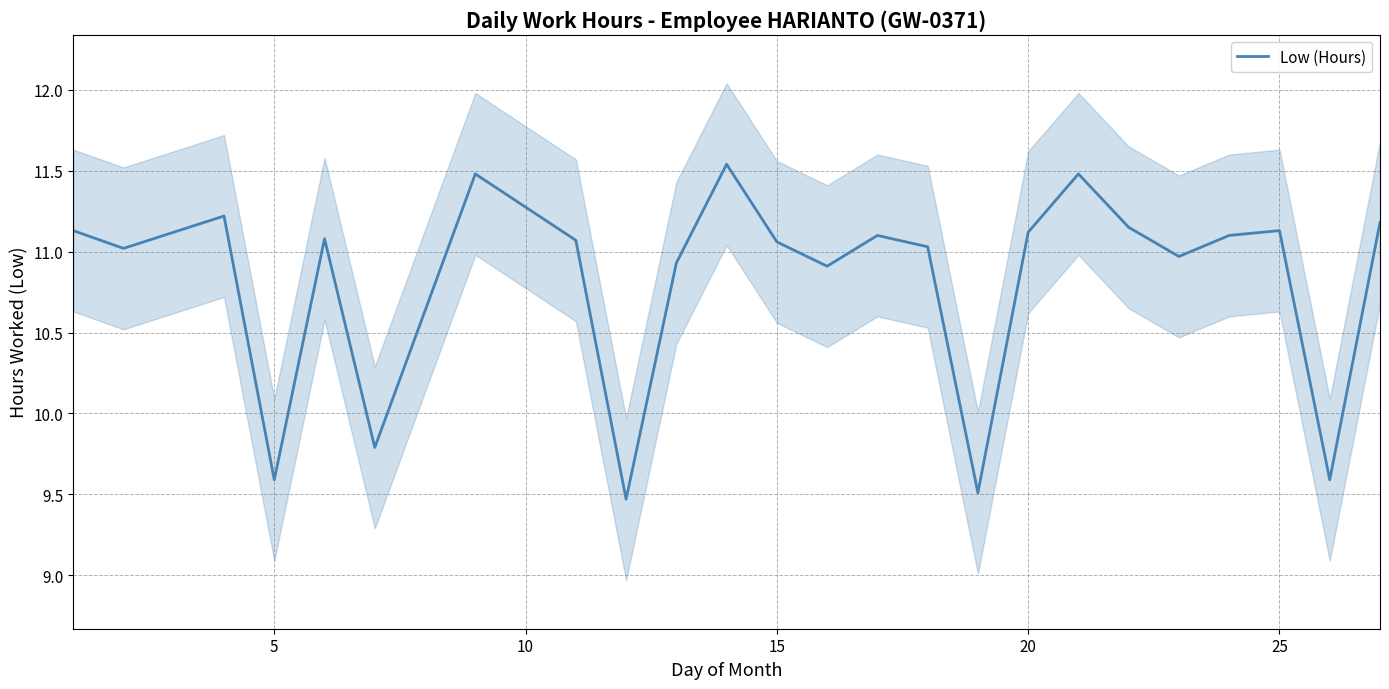

True or false: there are more than 1 points higher than both neighbors.

True